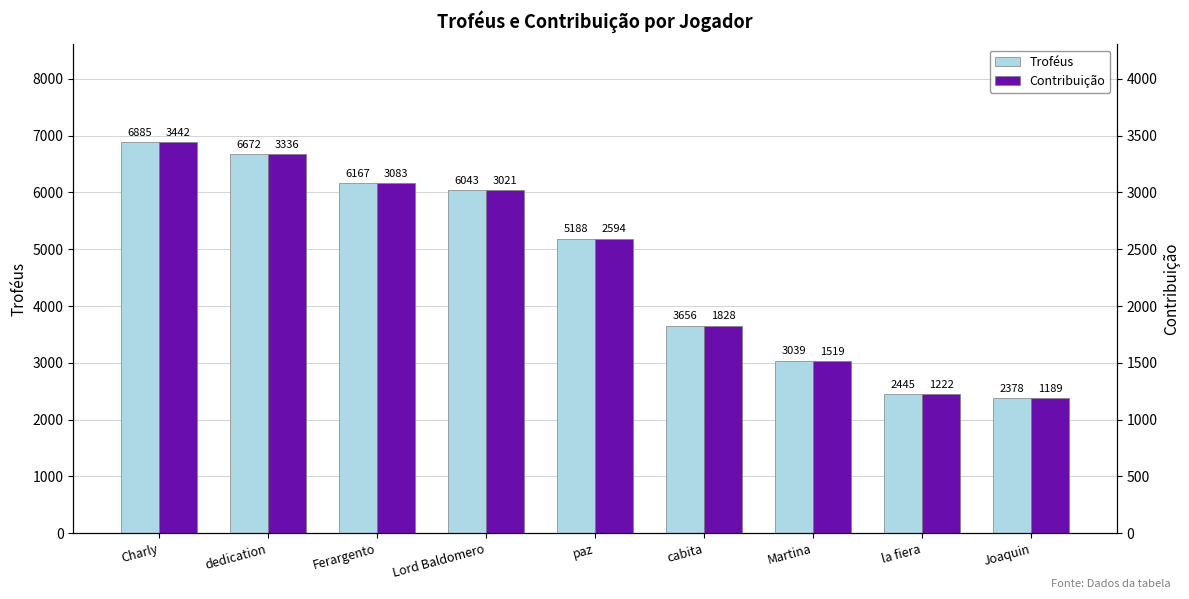

Reading left to right, what are all the values shown in this chart?

Troféus: 6885	6672	6167	6043	5188	3656	3039	2445	2378
Contribuição: 3442	3336	3083	3021	2594	1828	1519	1222	1189